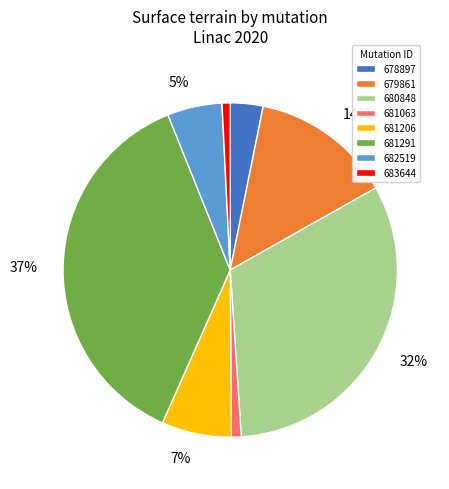

Is there any slice that represents more than half of the pie?

No